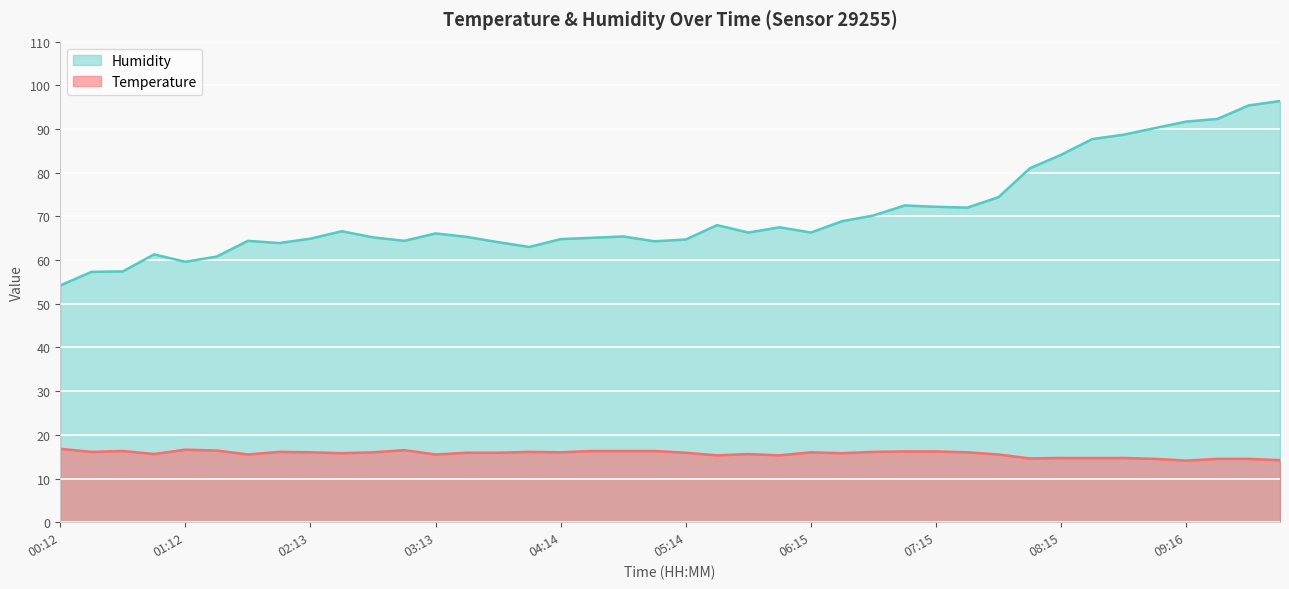

True or false: Temperature and Humidity cross at least once.

False